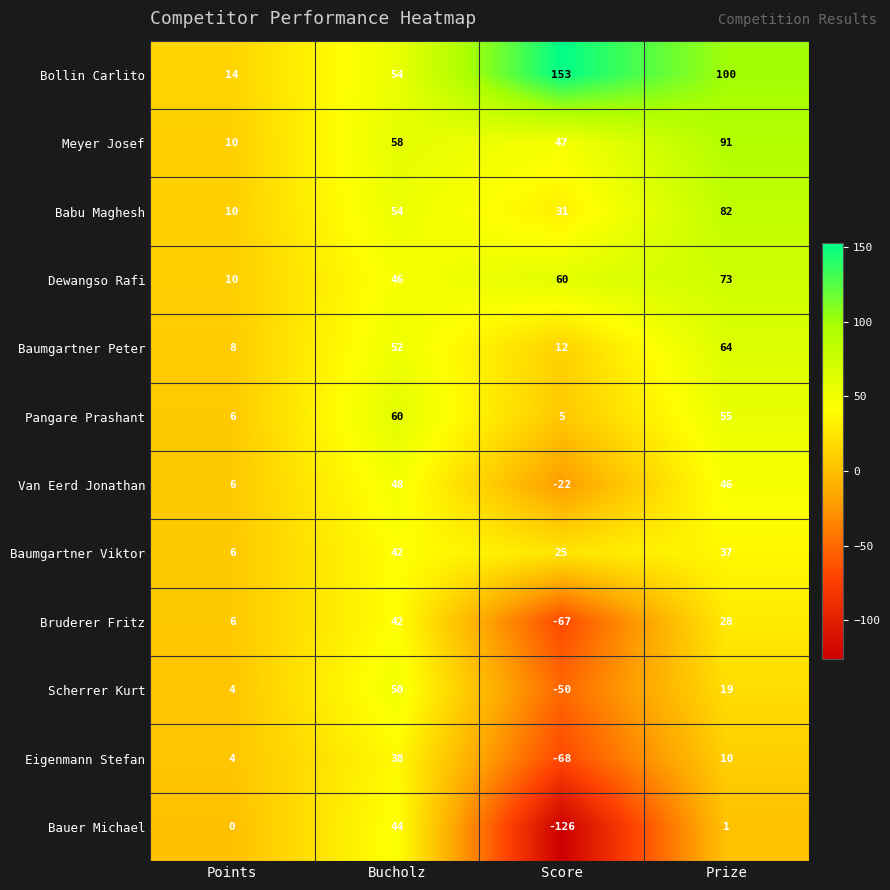

What is the minimum value shown in the chart?

-126